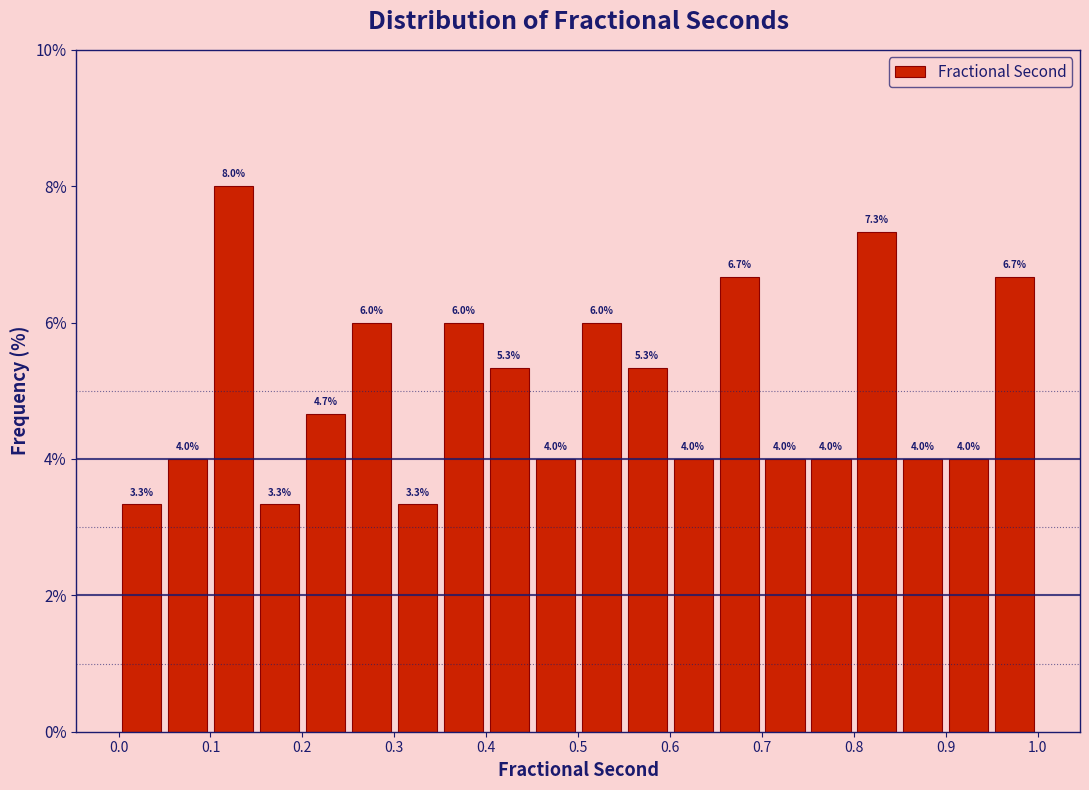

Which range on the x-axis has the tallest bar?

0.10 to 0.15